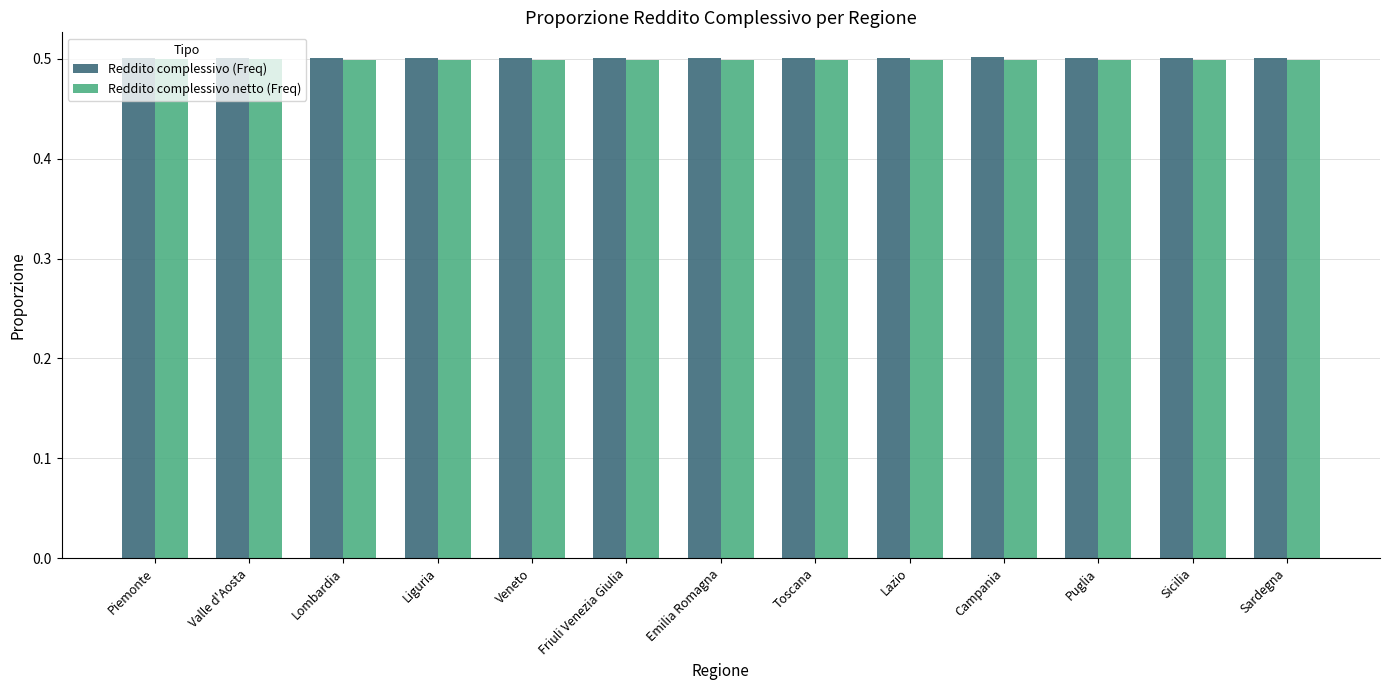

What is the minimum value for Reddito complessivo netto (Freq)?

0.5